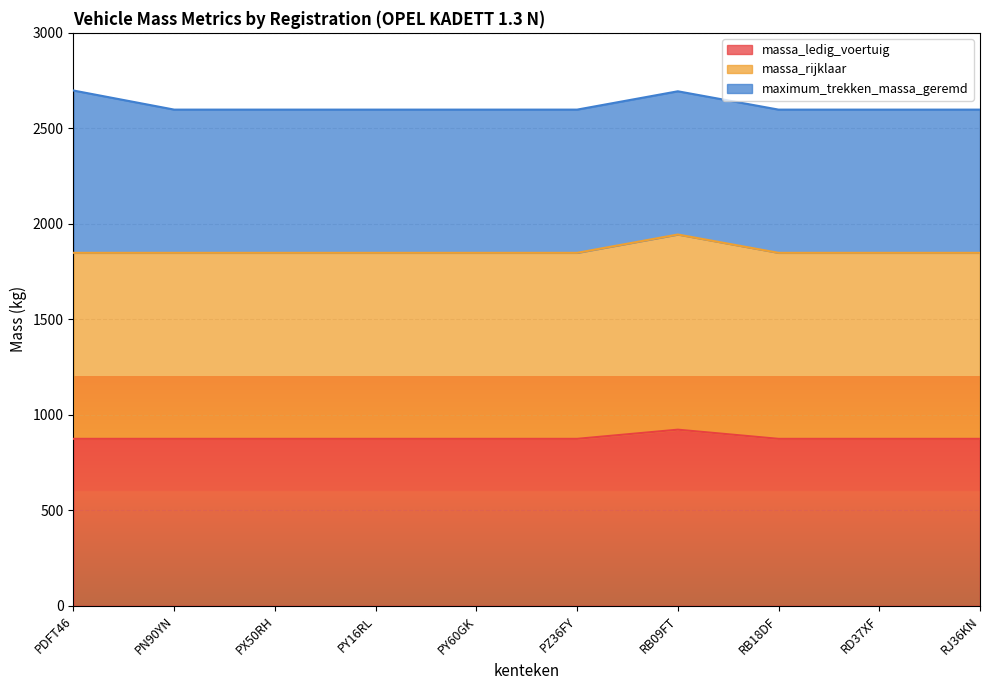

The massa_rijklaar series shows 1176 at PZ36FY. True or false?

False